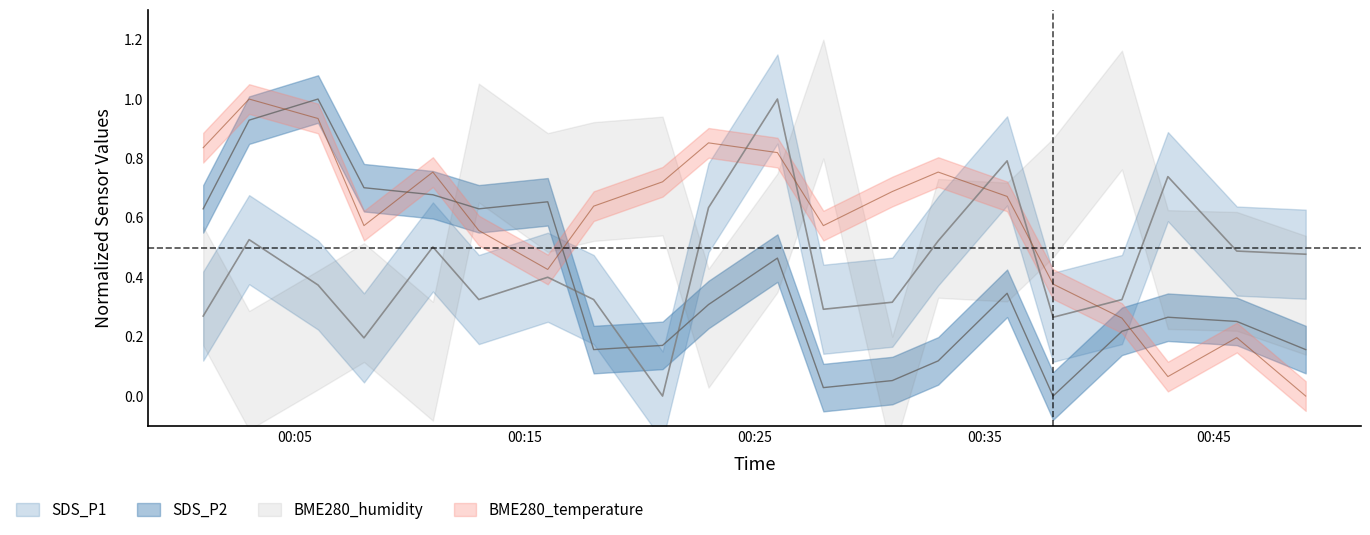

What is the average value of the BME280_temperature series?

0.6